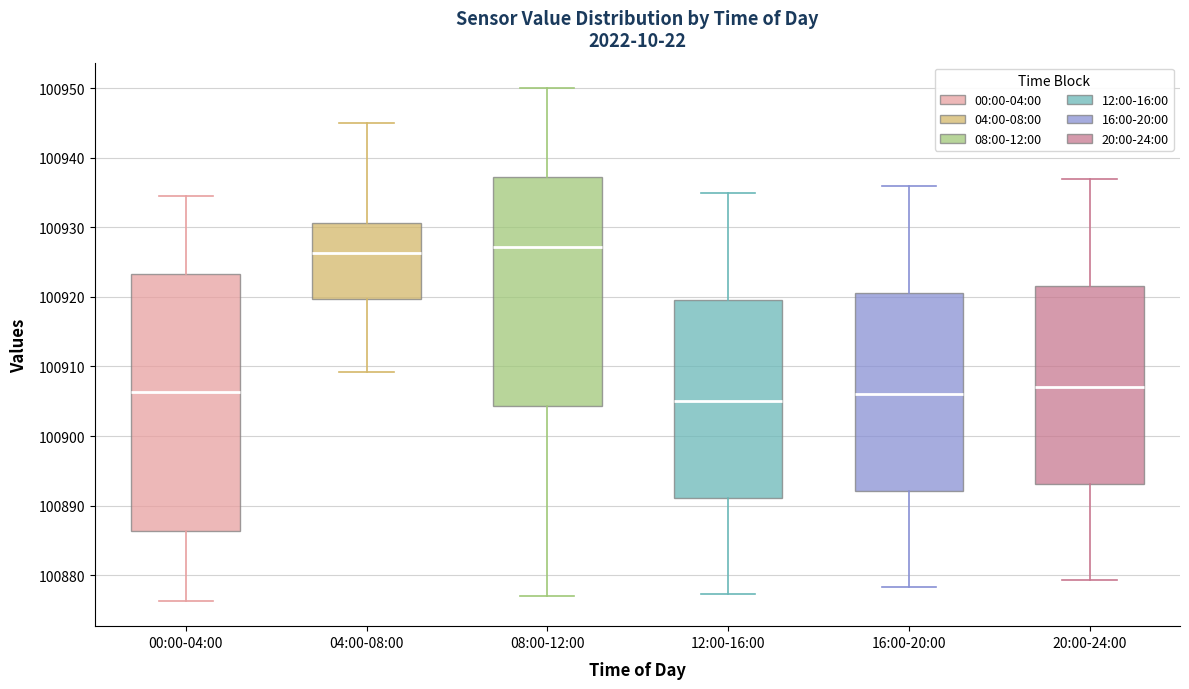

Where is the lower edge of the box for 12:00-16:00 on the y-axis? The values are not printed on the chart, so give them approximately, as read against the axis.

100891